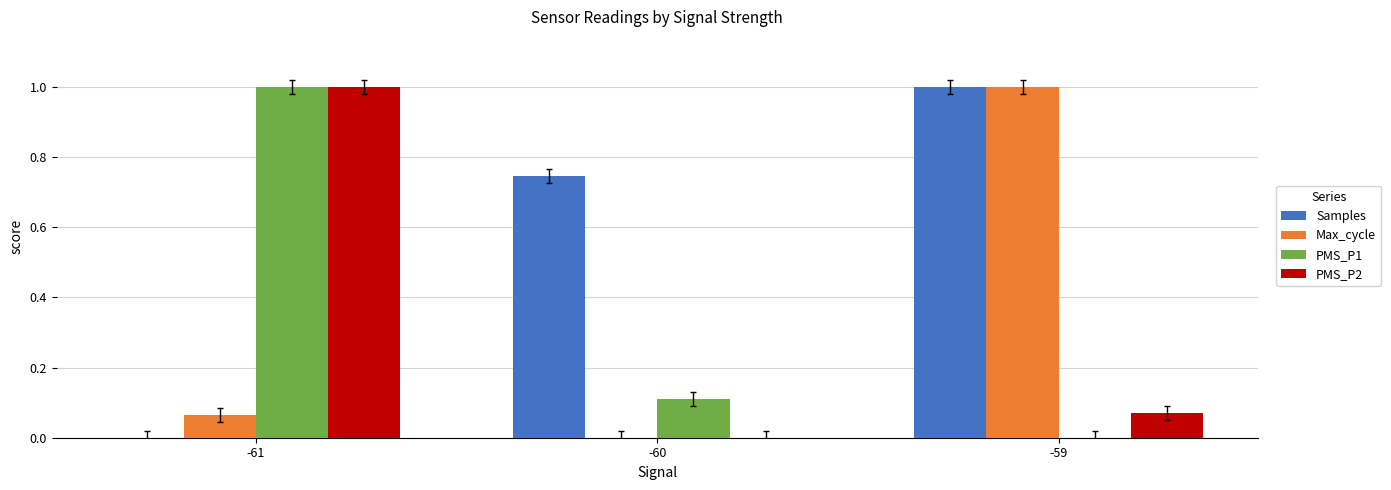

What is the maximum value for PMS_P2?

1.0